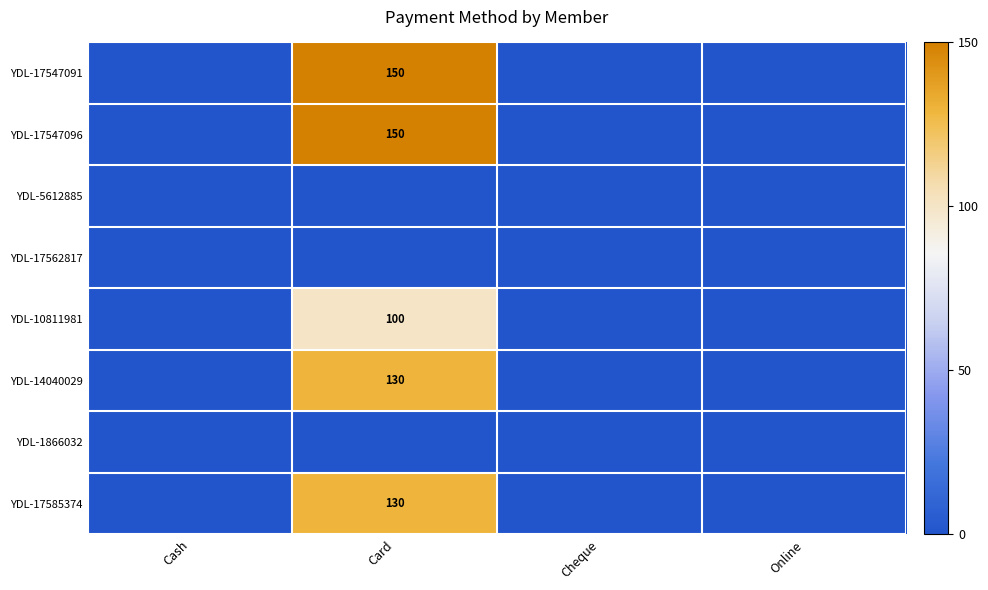

The value of YDL-17585374 at Card is 198. True or false?

False